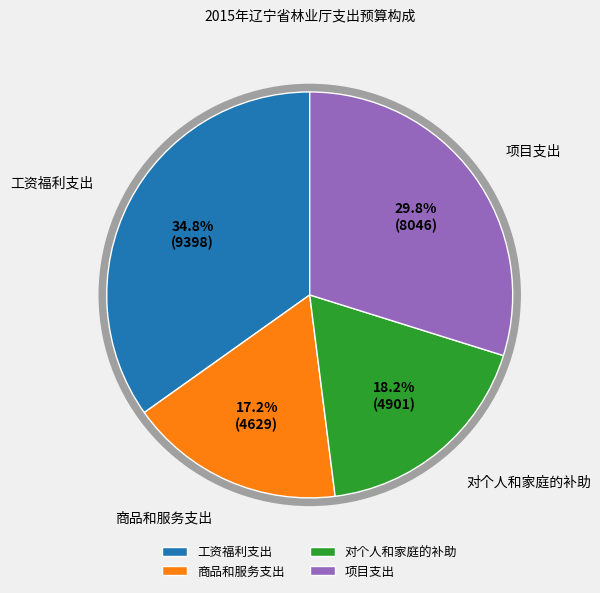

What portion of the pie excludes 对个人和家庭的补助?

81.8%